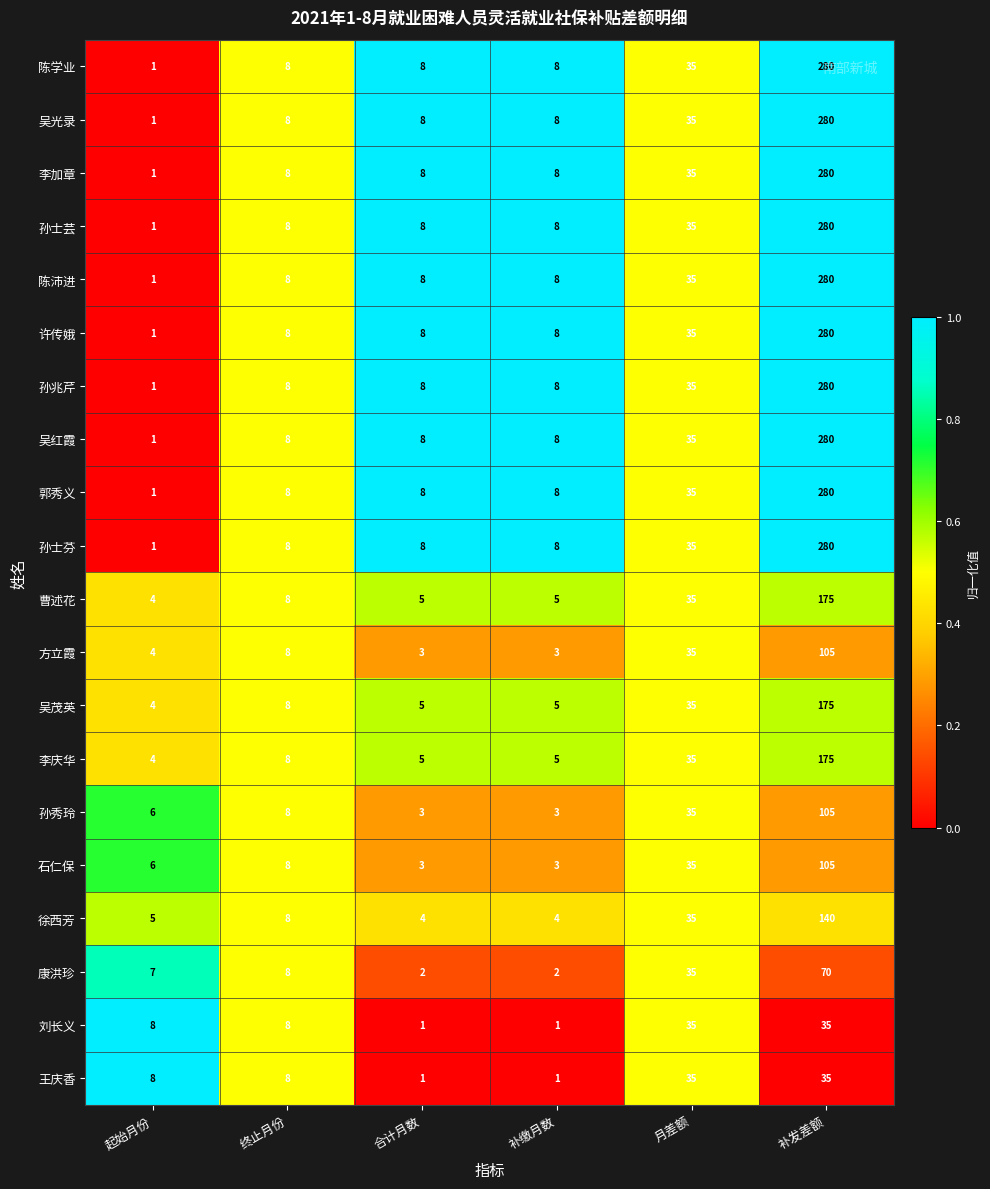

What is the maximum value shown in the chart?

280